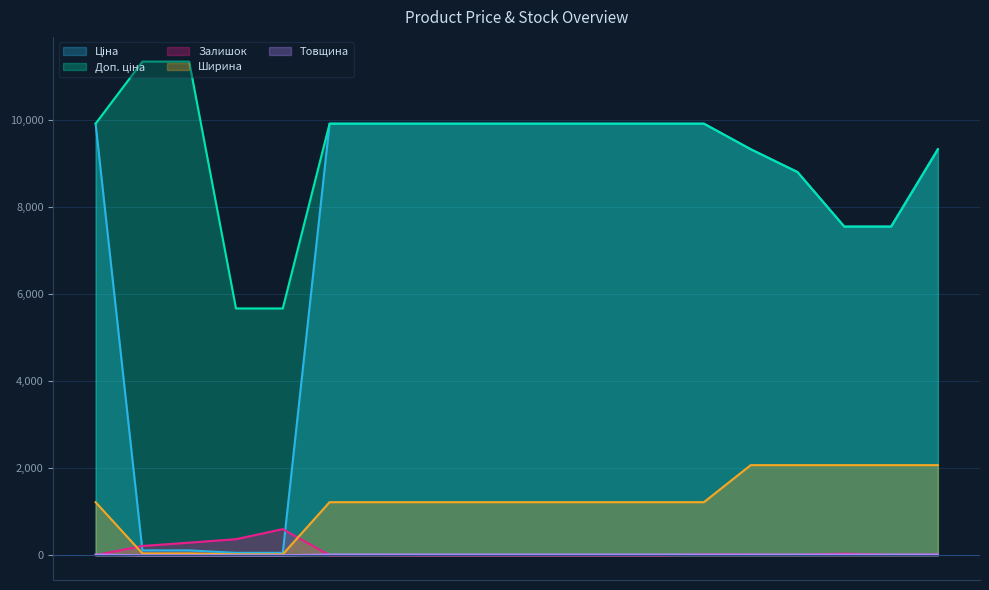

Between 239772195 and 285101569, which is larger?

285101569